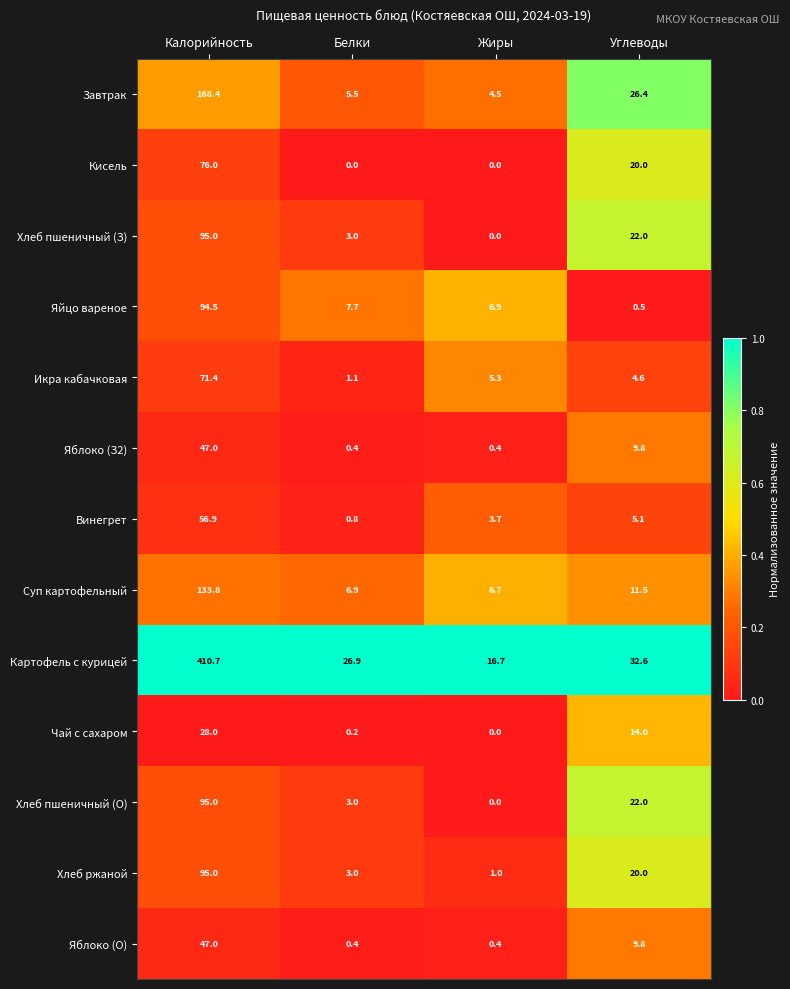

What value does the Яблоко (О) series have at Углеводы?

9.8